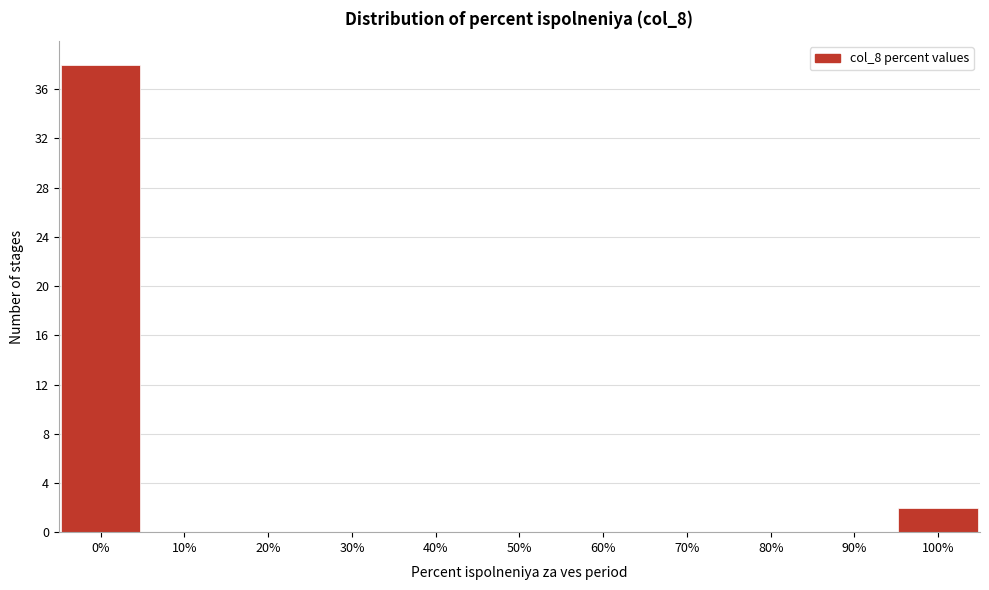

Reading left to right, extract all data points from this chart.

0%=38	10%=0	20%=0	30%=0	40%=0	50%=0	60%=0	70%=0	80%=0	90%=0	100%=2